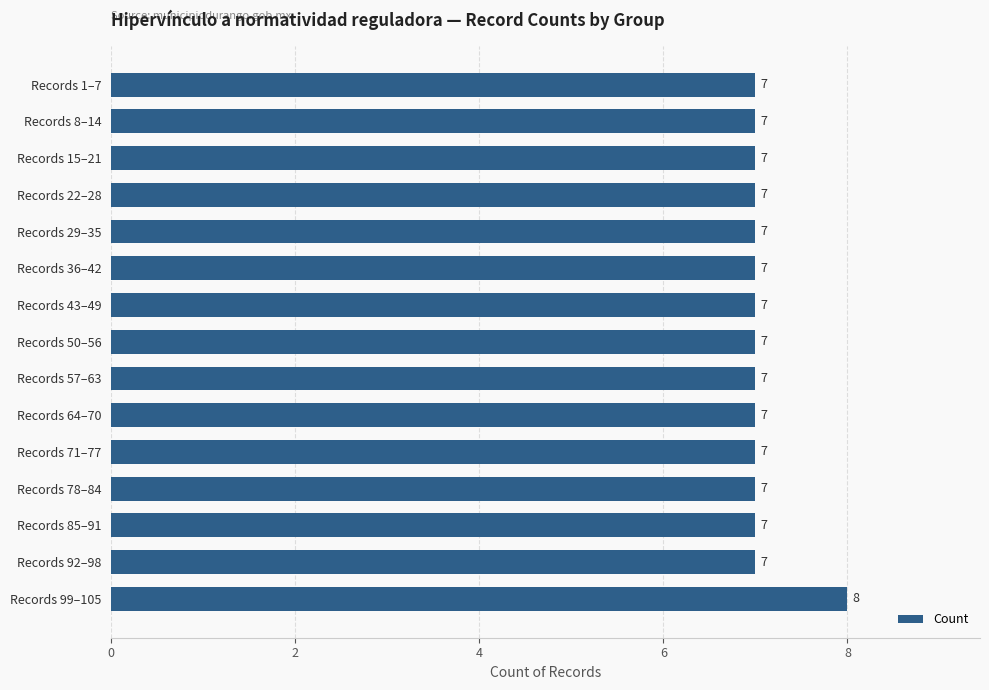

What is the sum of all values?

106